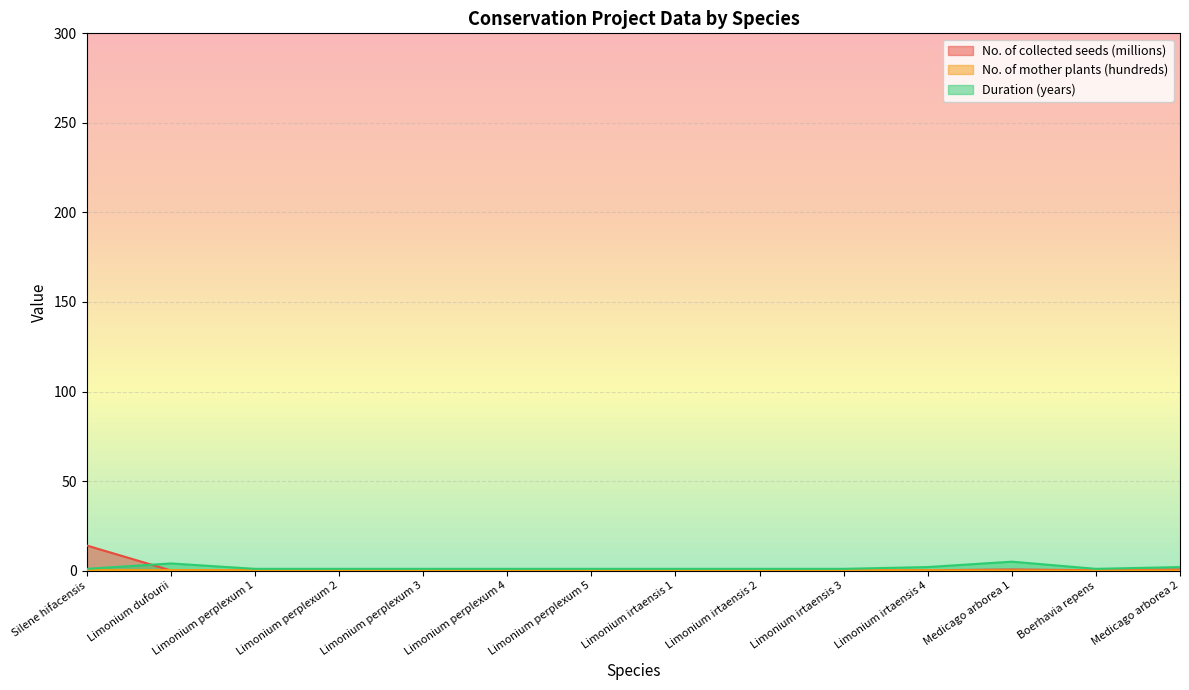

How many interior local peaks does the No. of collected seeds (millions) series have?

1